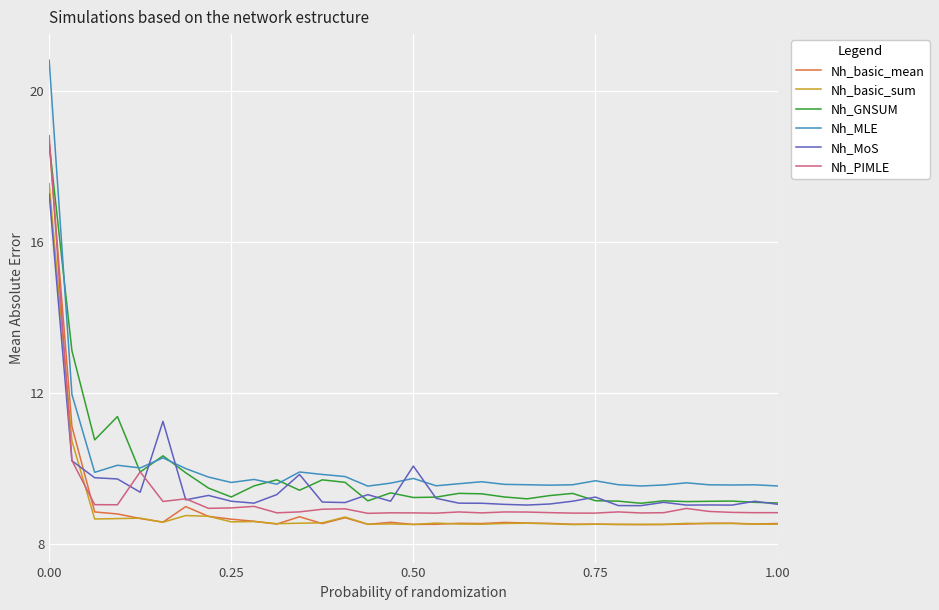

What is the greatest value displayed?

20.8